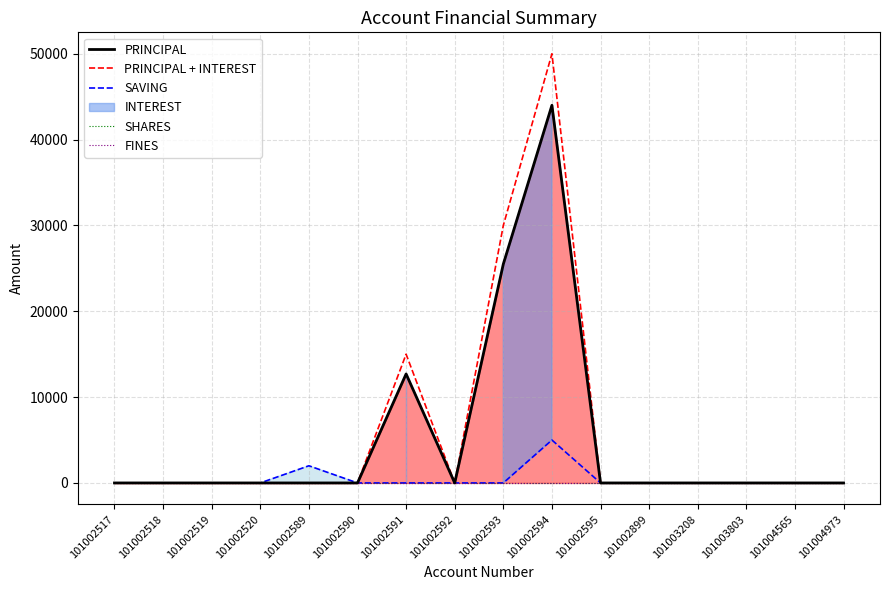

True or false: SAVING and FINES cross at least once.

False